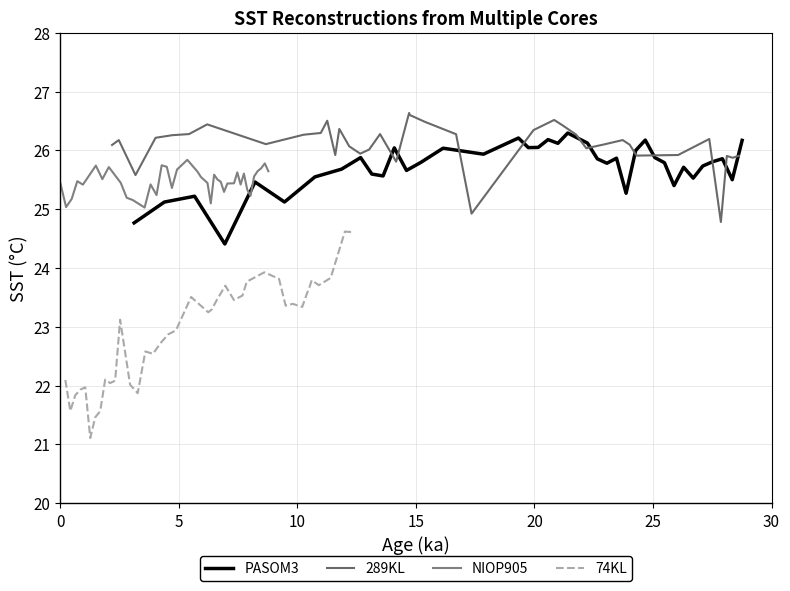

What are all the series names shown in the legend?

PASOM3, 289KL, NIOP905, 74KL